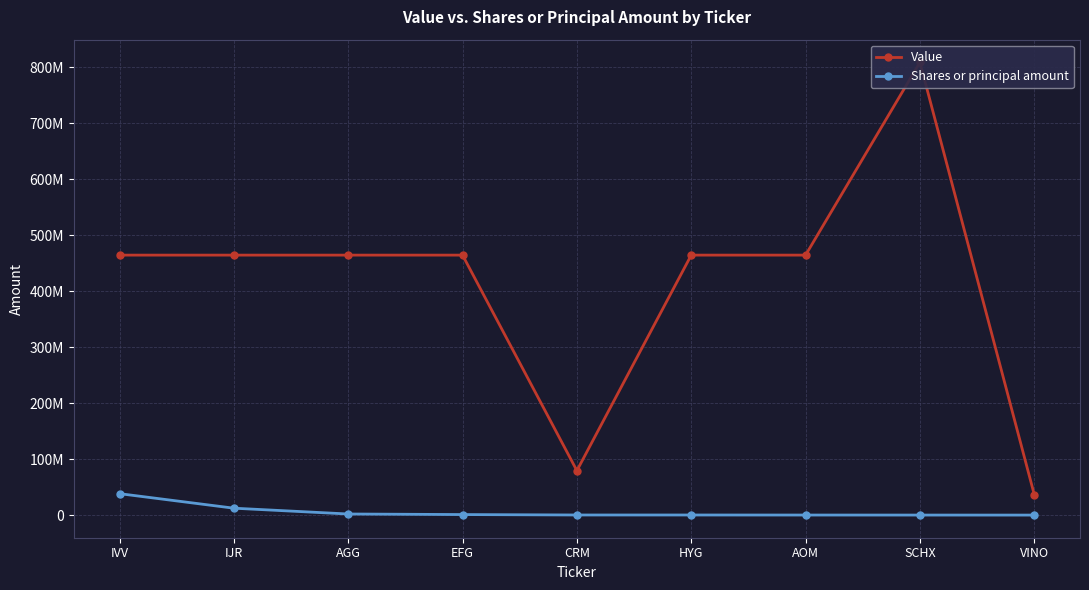

Reading right to left, extract all data points from this chart.

Value: 36809206	808524201	464289875	464288513	79466302	464288885	464287226	464287804	464287200
Shares or principal amount: 161000	200000	242000	317000	329000	1088000	2099000	12468000	38415000